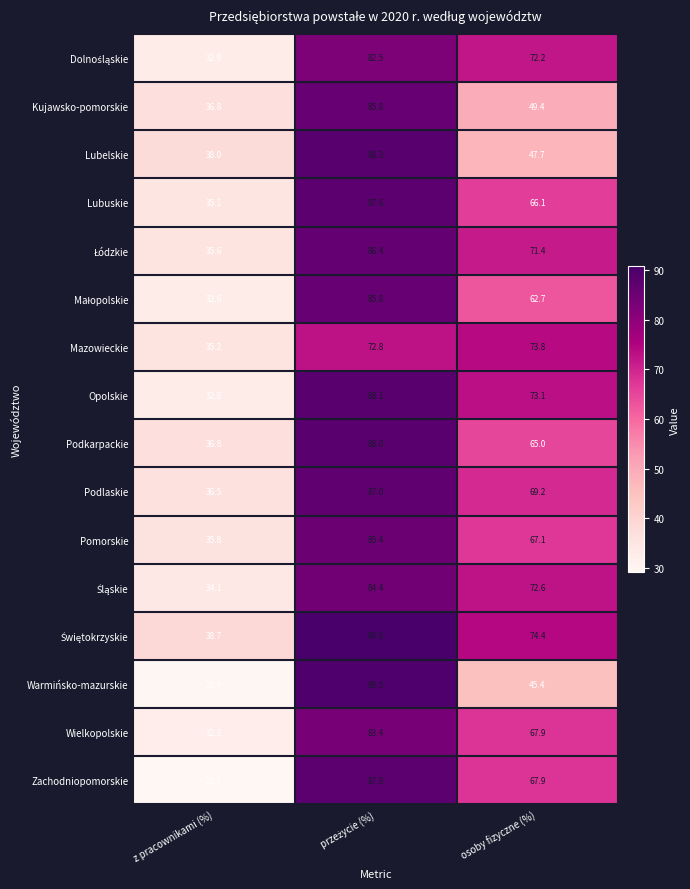

What is the greatest value displayed?

90.8